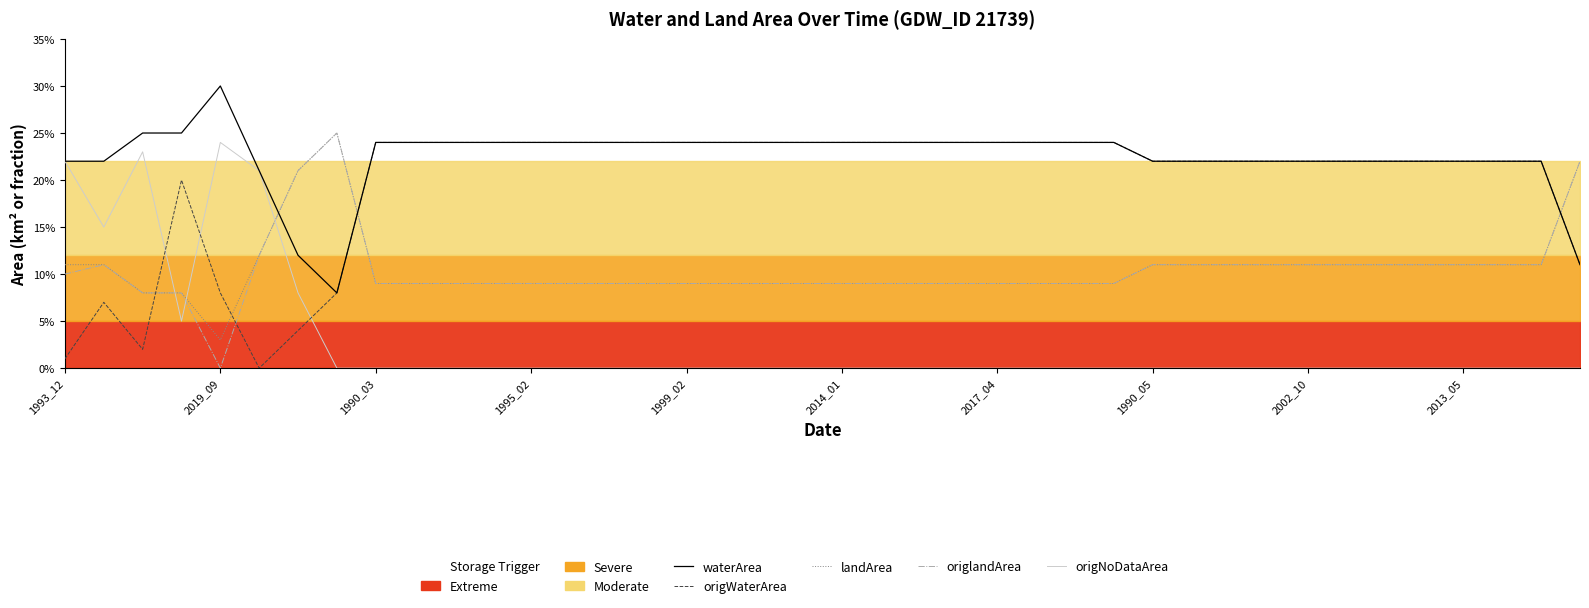

How many times do landArea and origWaterArea cross each other?

4